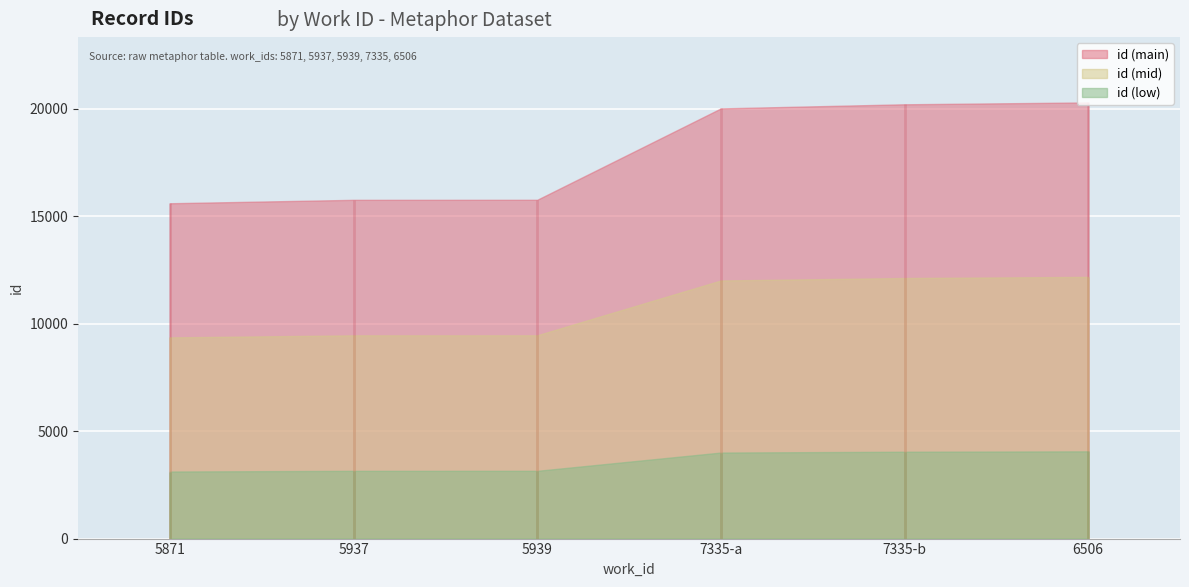

How many values are below 20027?

3